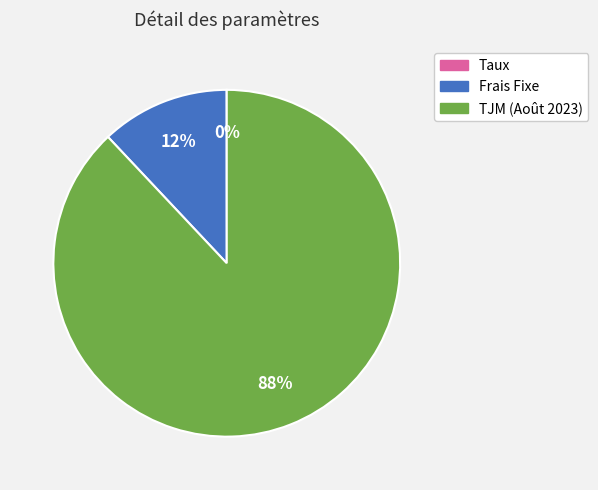

Which slice represents more than half of the pie?

TJM (Août 2023)